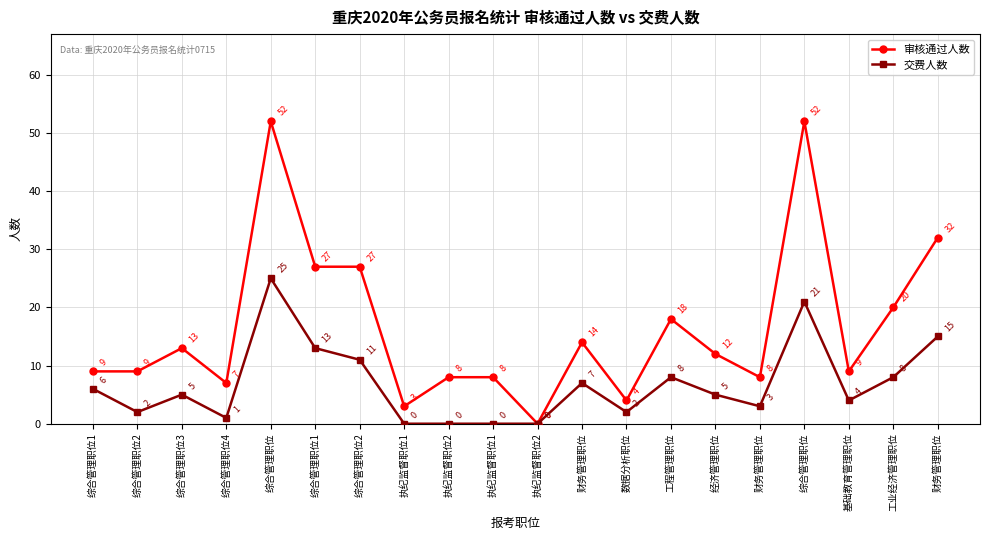

Count the number of categories in the chart.

20